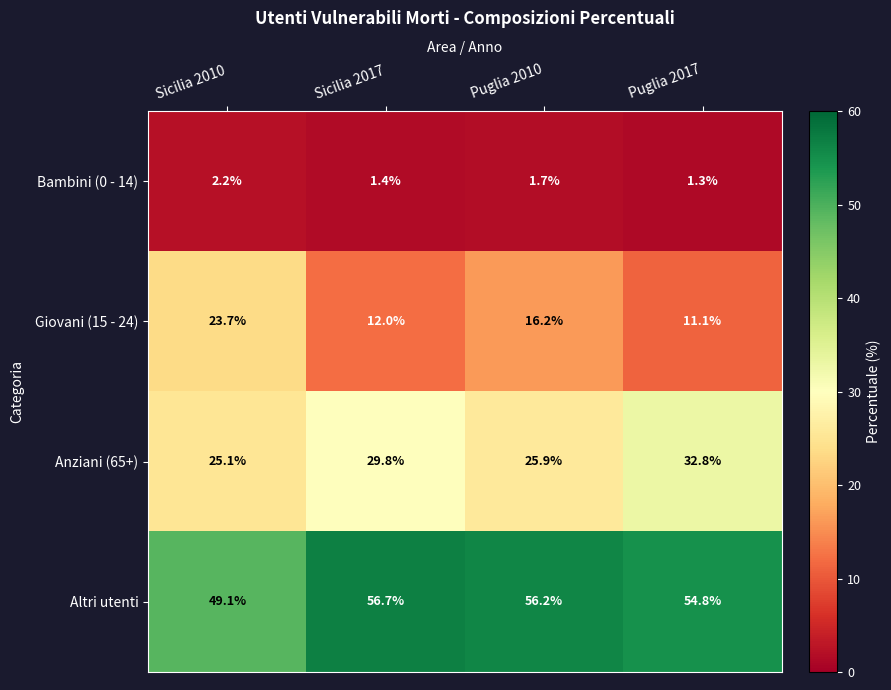

Is it true that Anziani (65+) equals 17.7 at Puglia 2017?

False